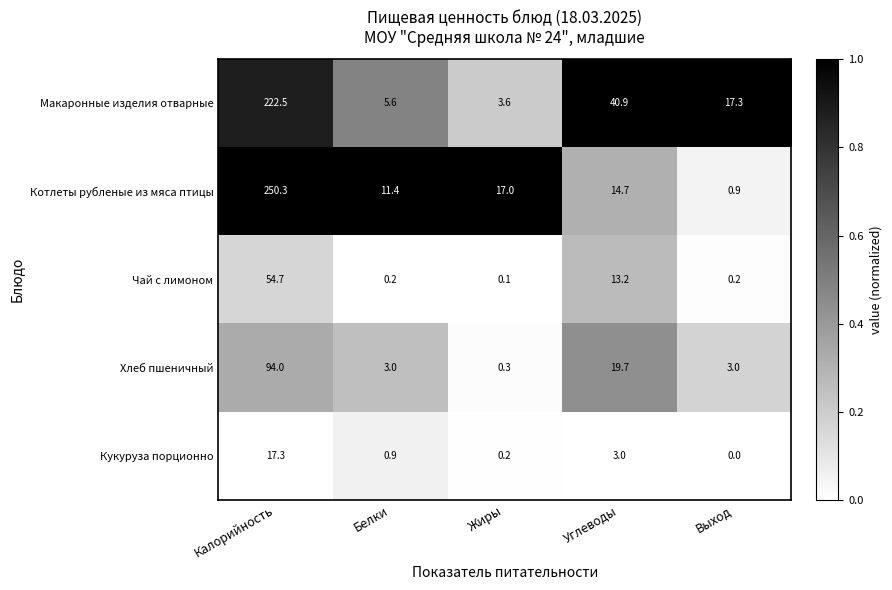

Is it true that Макаронные изделия отварные equals 3.6 at Жиры?

True